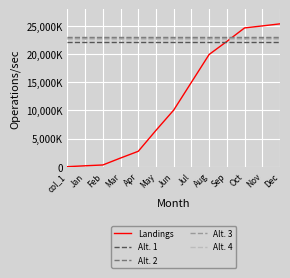

Between Jan and Apr, which series saw the biggest shift?

Landings